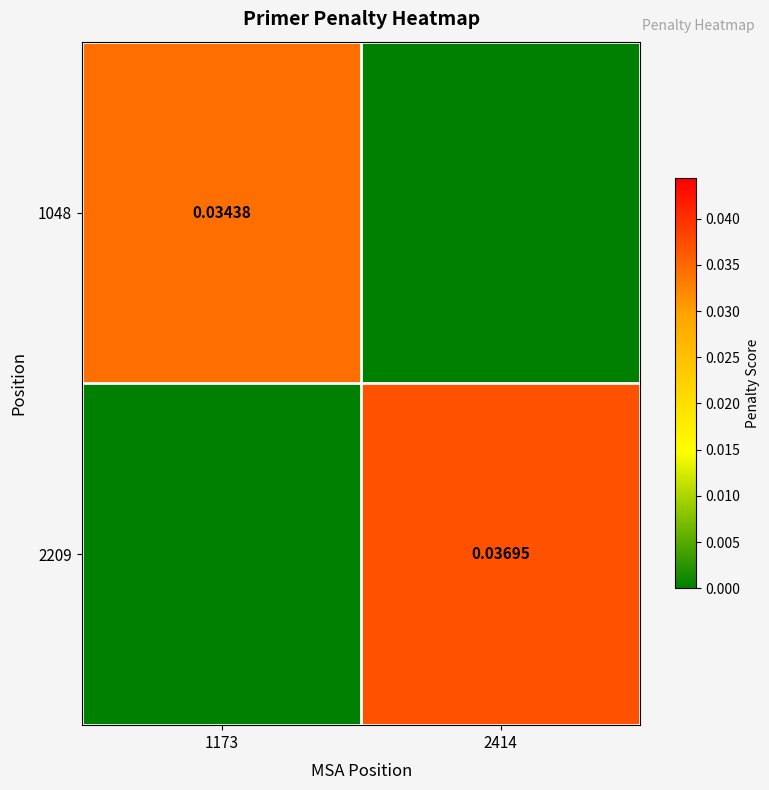

Which series has the largest total across all categories?

2209